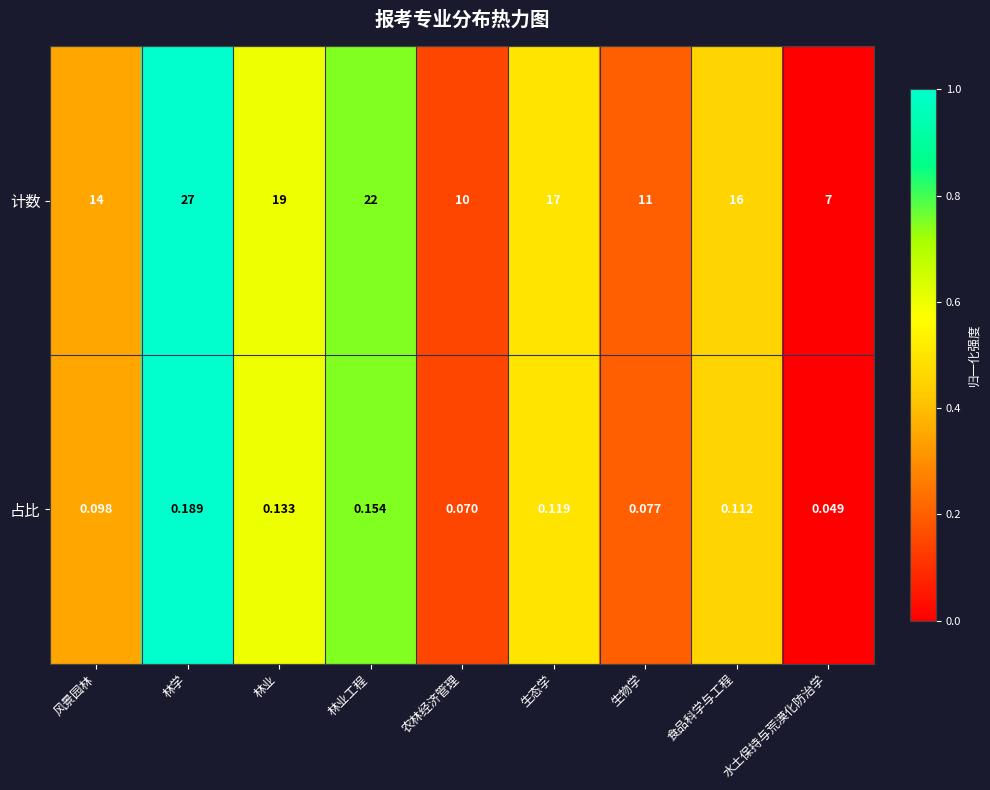

Is the value of 占比 at 林业工程 greater than the value of 计数 at 水土保持与荒漠化防治学?

No